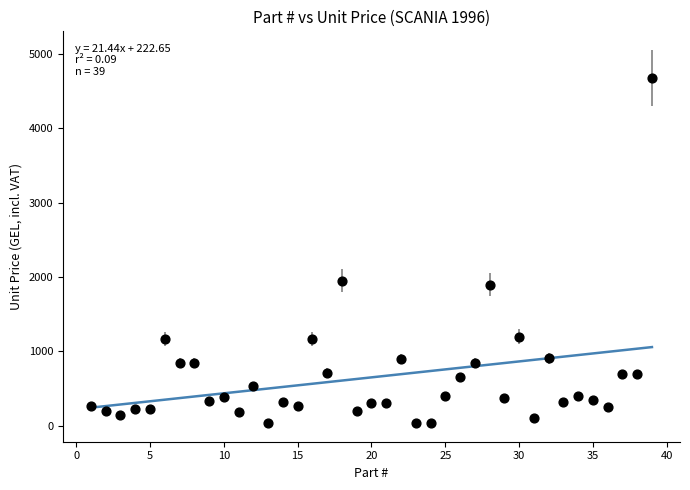

What is the range of X values (max minus min)?

38